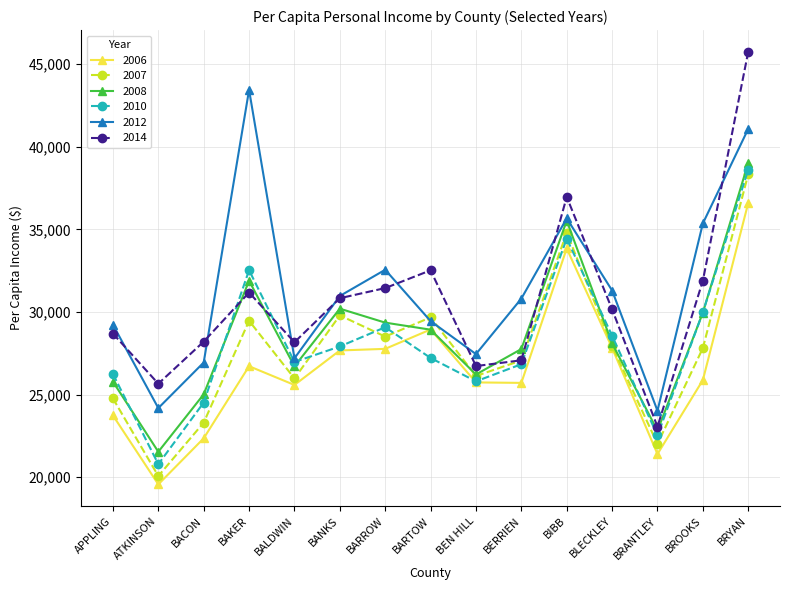

Which series has the largest range (max minus min)?

2014